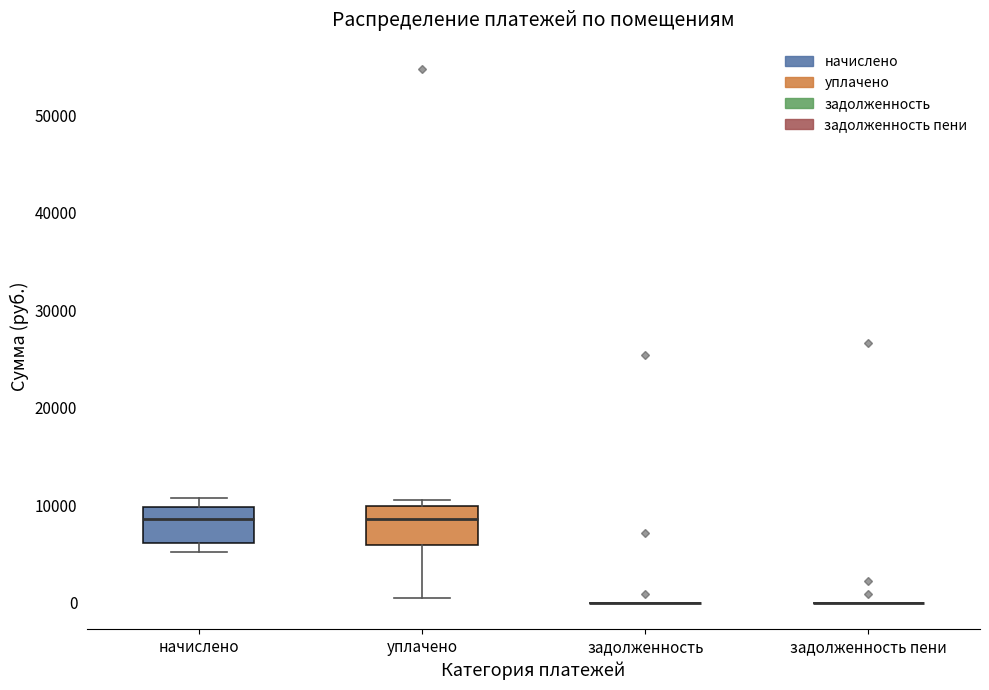

Reading left to right, read every box against the y-axis: the position of its median line, the range the box covers, and the ends of its whiskers. The values are not printed on the chart, so give them approximately, as read against the axis.

начислено: median 9000, box 6000 to 10000, whiskers 5000 to 11000
уплачено: median 9000, box 6000 to 10000, whiskers 0 to 11000
задолженность: box collapsed to a line at 0, whiskers 0 to 0
задолженность пени: box collapsed to a line at 0, whiskers 0 to 0